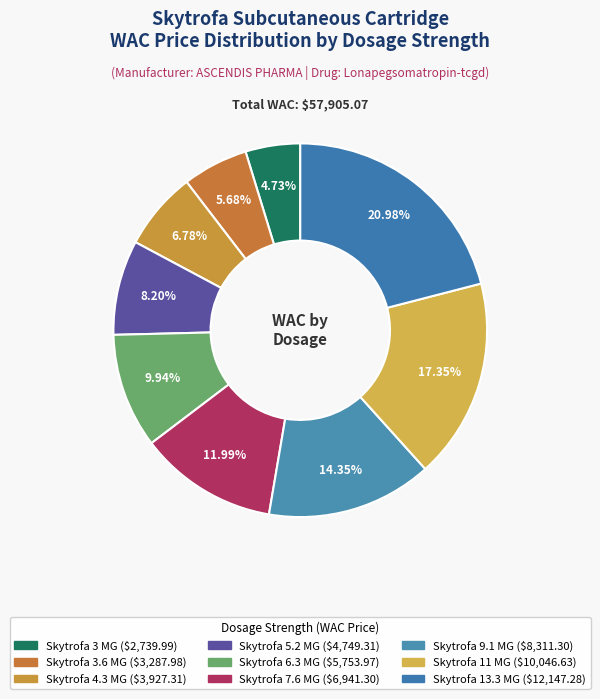

How many slices are in this pie chart?

9